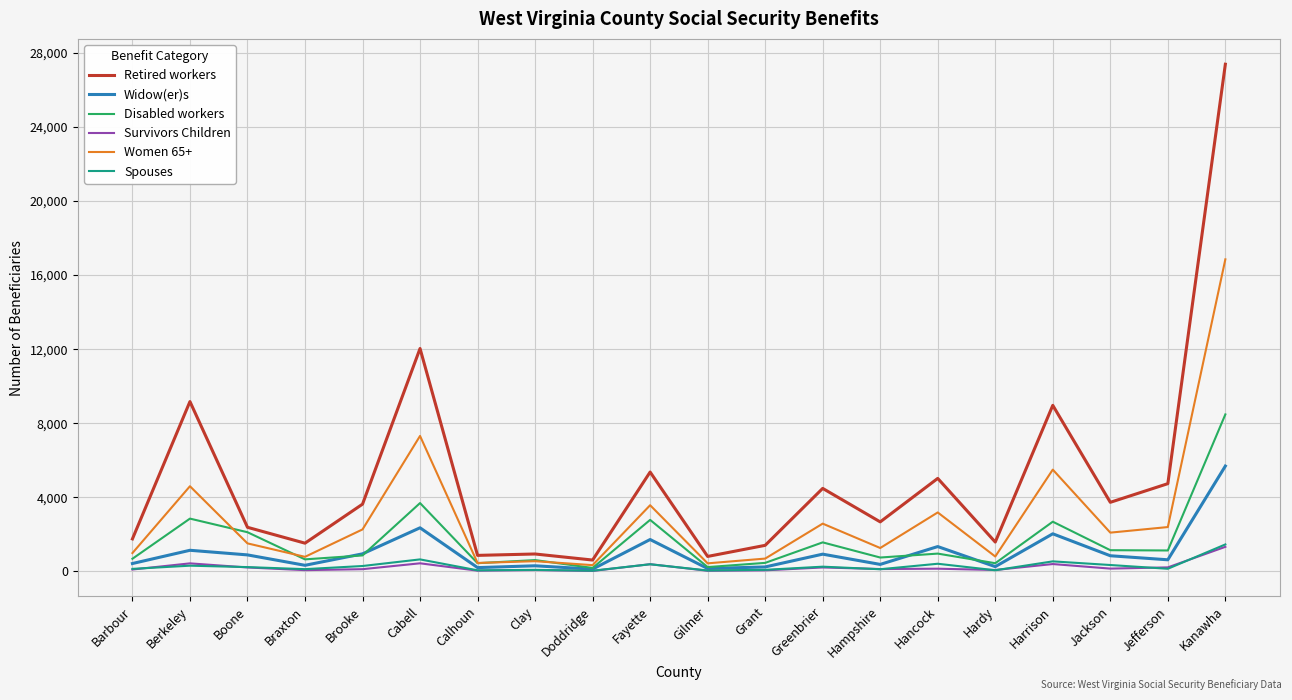

Which series has the largest total across all categories?

Retired workers